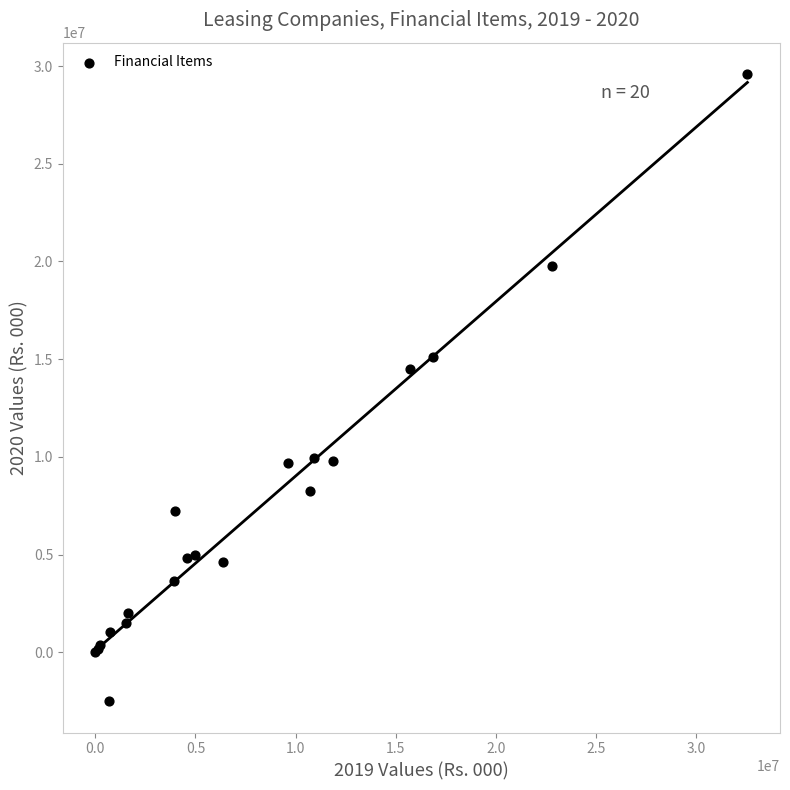

What Y value in the scatter plot is closest to 13544892?

14479024